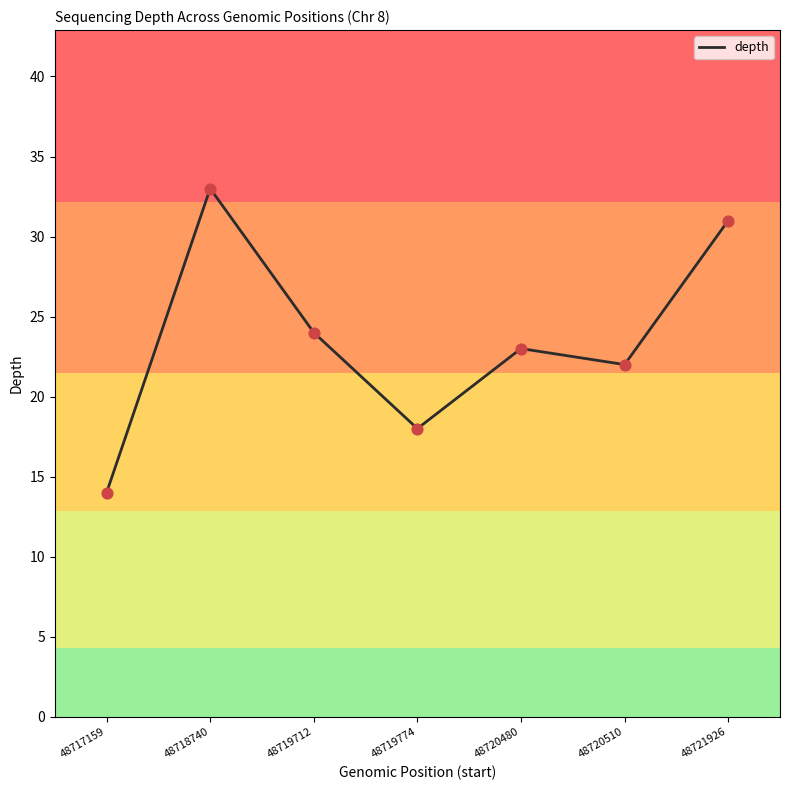

Between 48717159 and 48719712, which is larger?

48719712